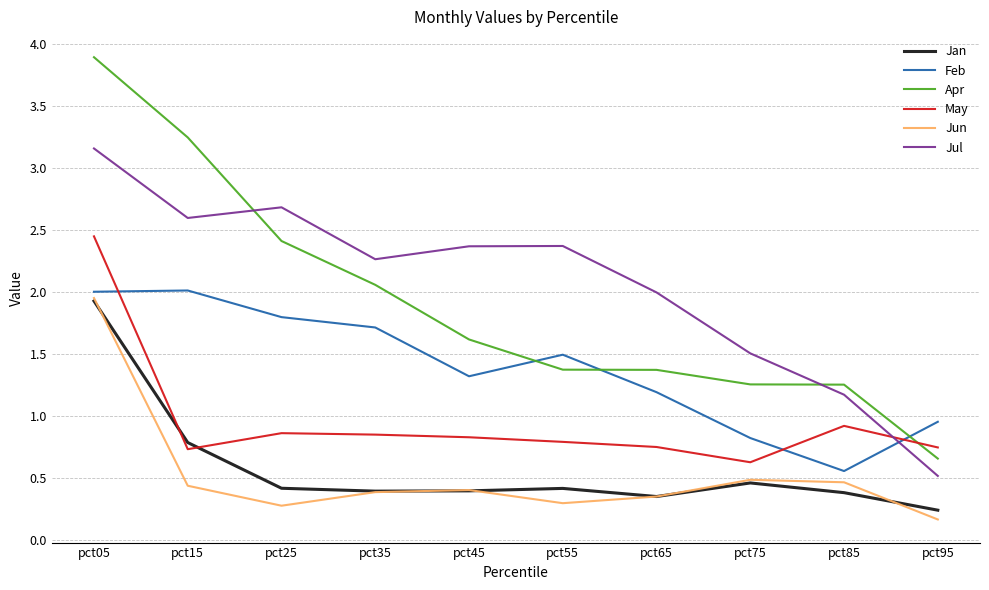

The value of Feb at pct45 is 1.3. True or false?

True